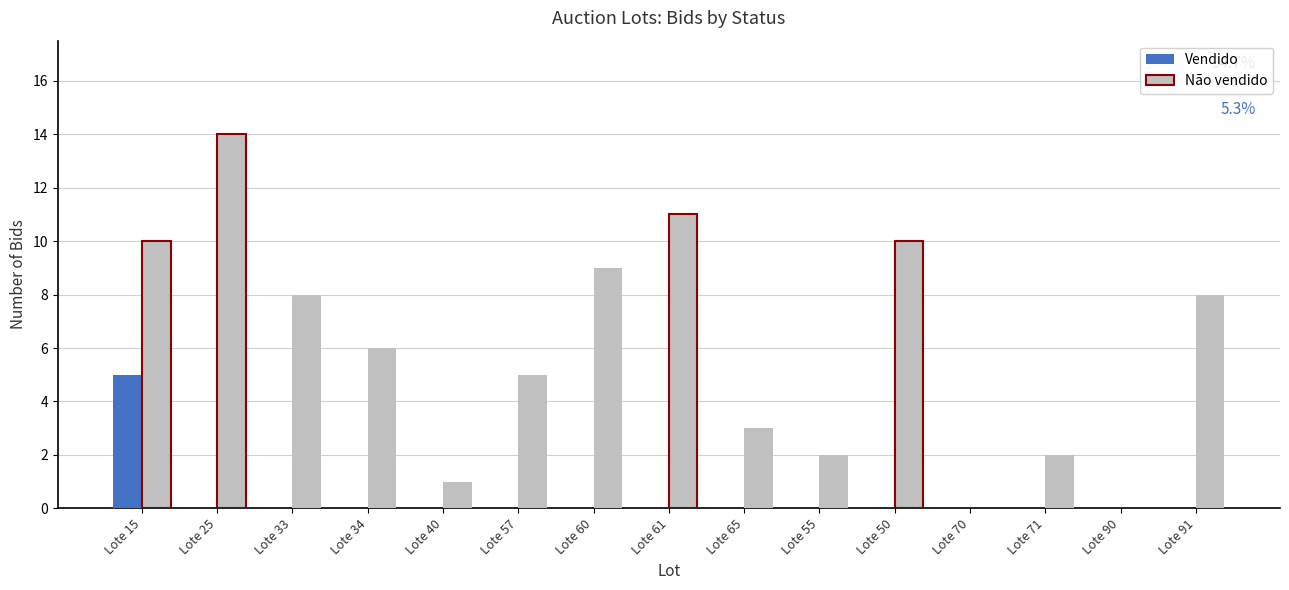

What is the approximate value of Não vendido at Lote 33?

8